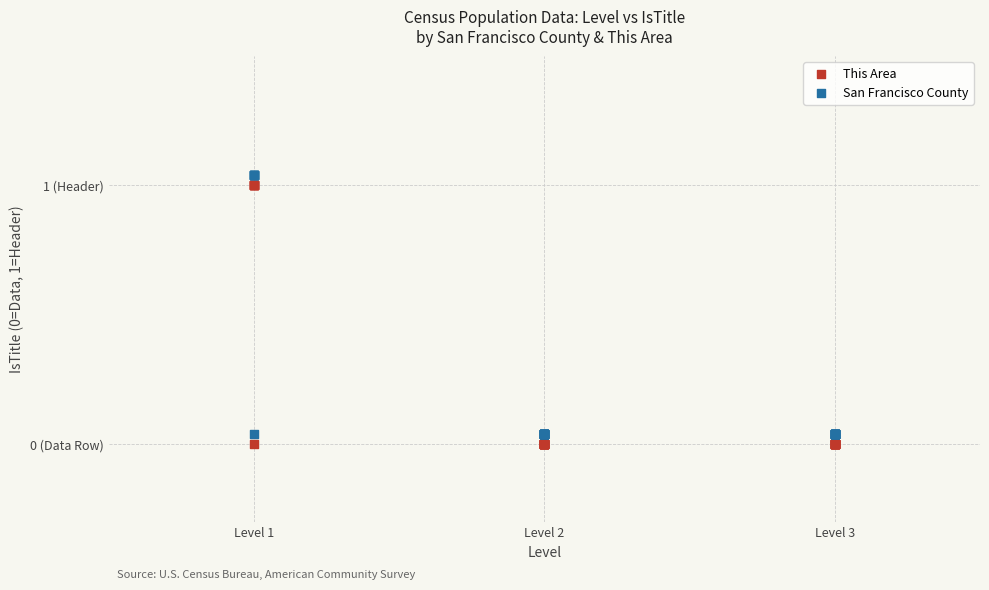

Which series contains the highest Y value?

San Francisco County